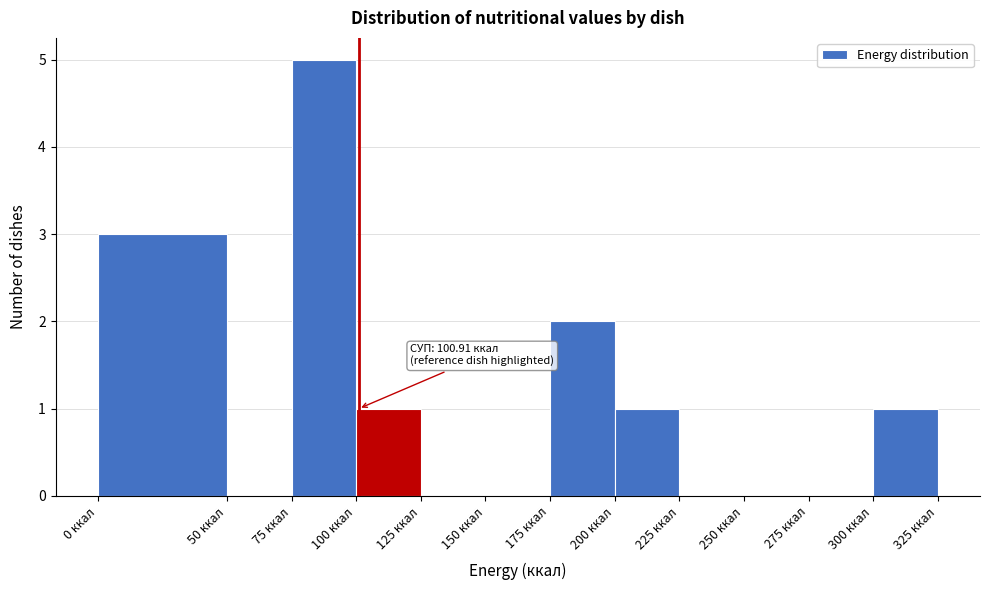

Over which range of the x-axis is the bar tallest?

75 to 100